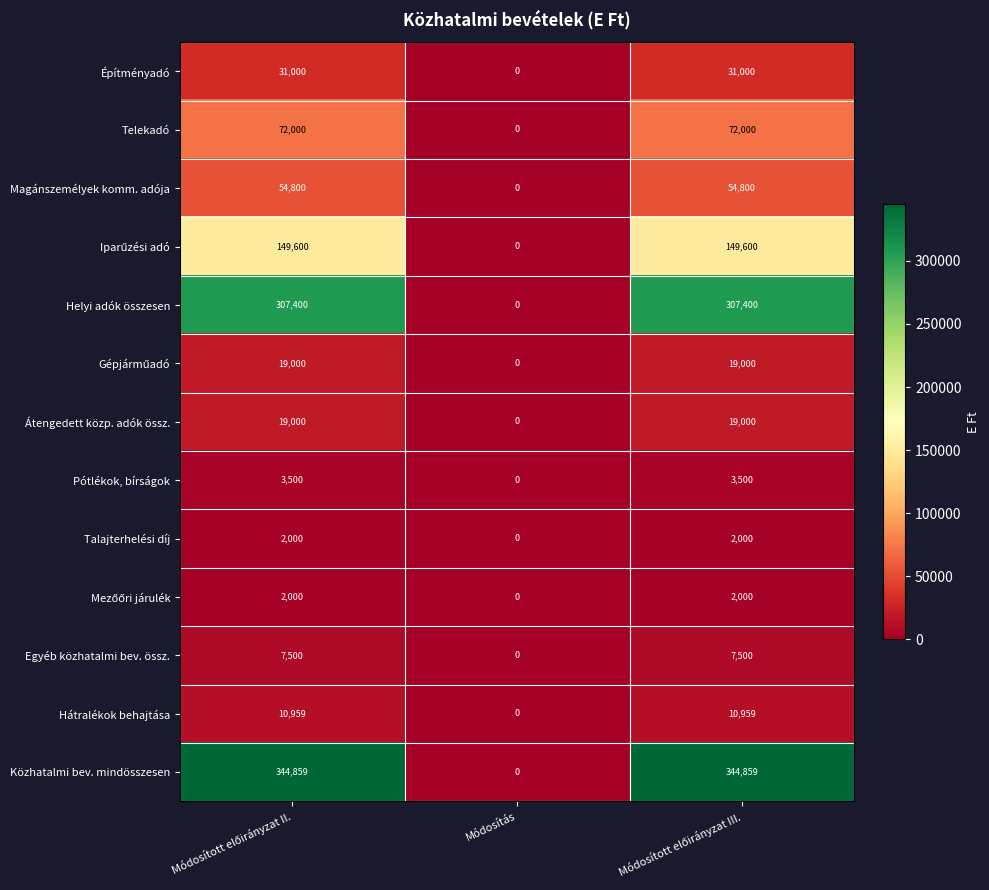

Which series has the largest total across all categories?

Közhatalmi bev. mindösszesen